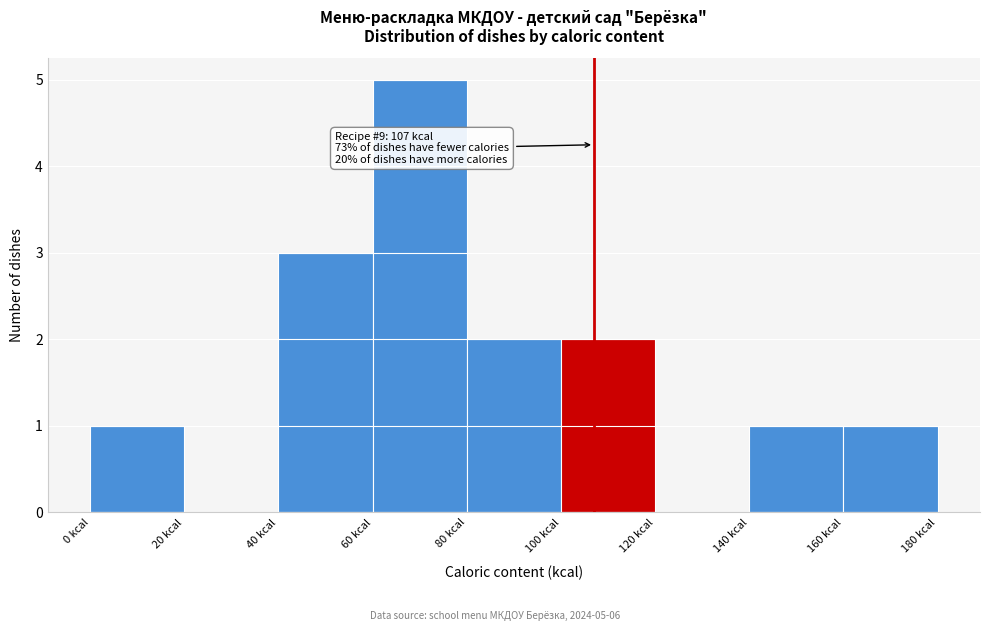

Which range on the x-axis has the tallest bar?

60 to 80